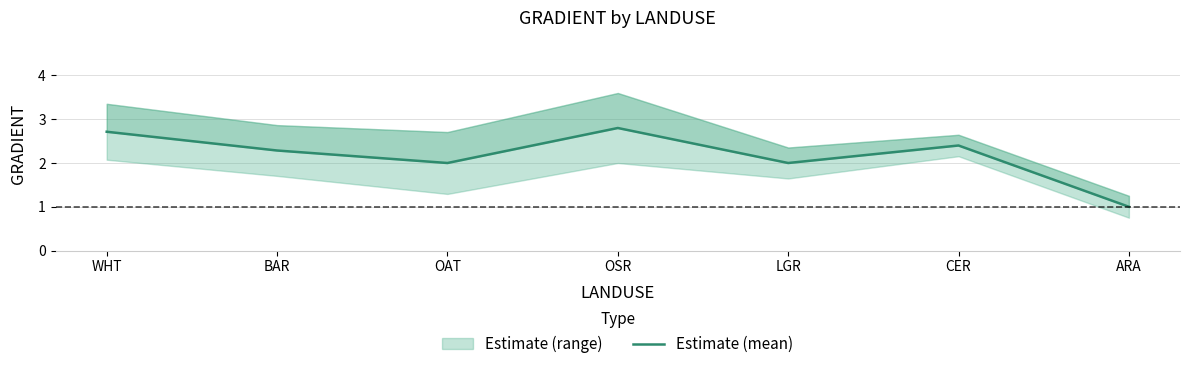

Reading left to right, extract all data points from this chart.

2.7	2.3	2.0	2.8	2.0	2.4	1.0